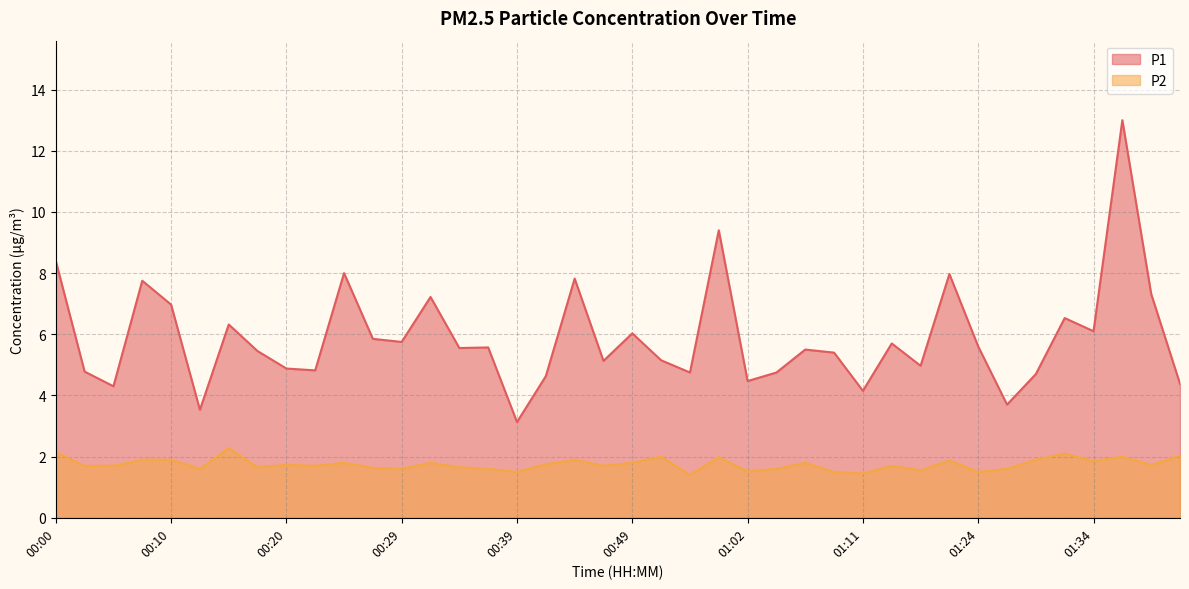

How many lines are shown in the chart?

2